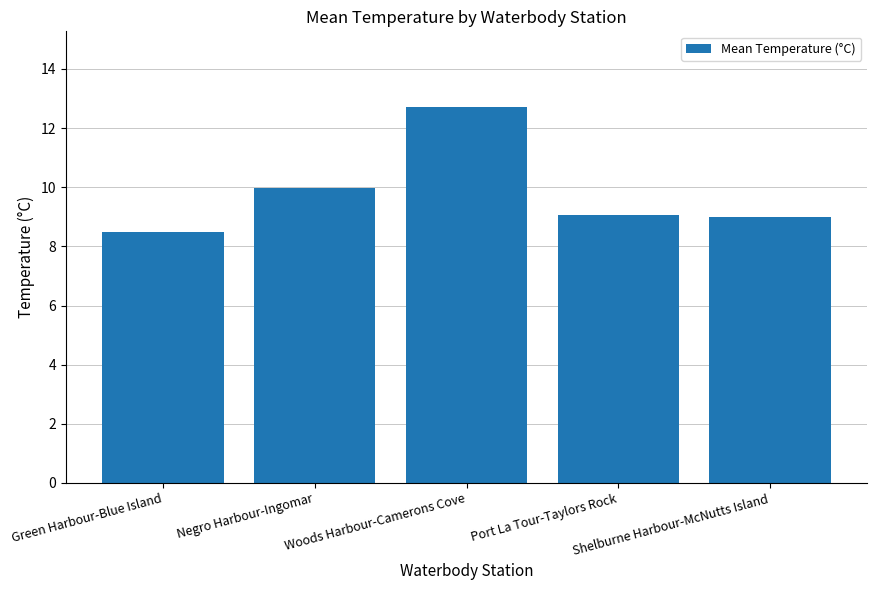

Are the bars grouped side by side (vs. stacked)?

No